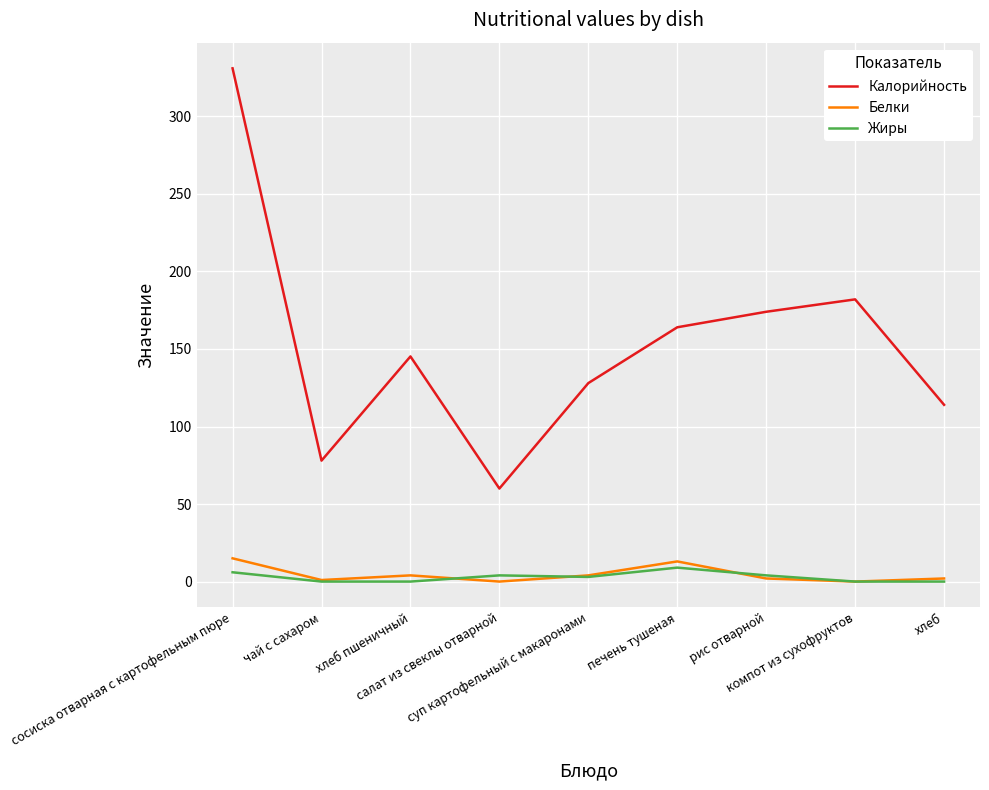

What is the highest value of the Белки series?

15.0